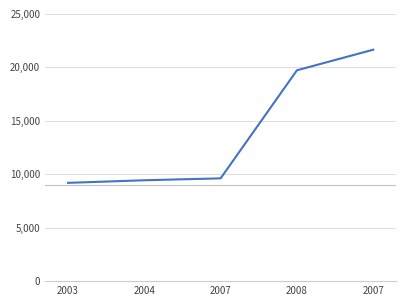

Reading left to right, transcribe all the data shown in this chart.

2003=9194	2004=9437	2007=9615	2008=19723	2007=21651